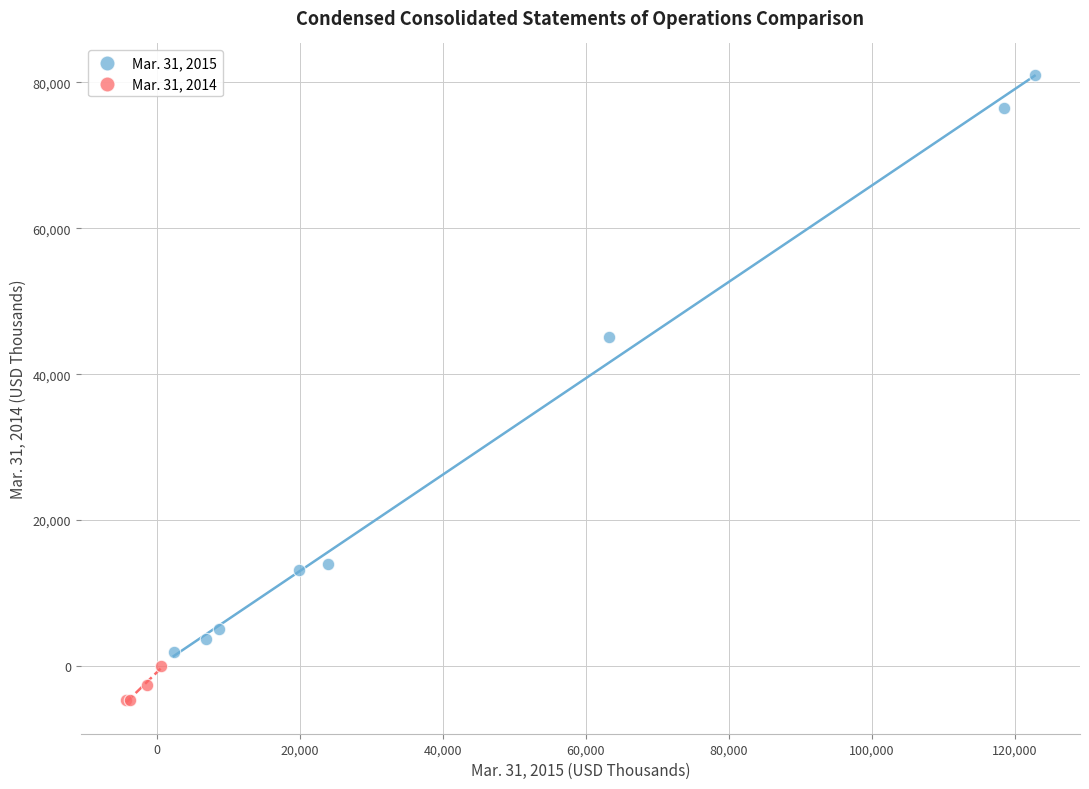

Which series contains the lowest Y value?

Mar. 31, 2014